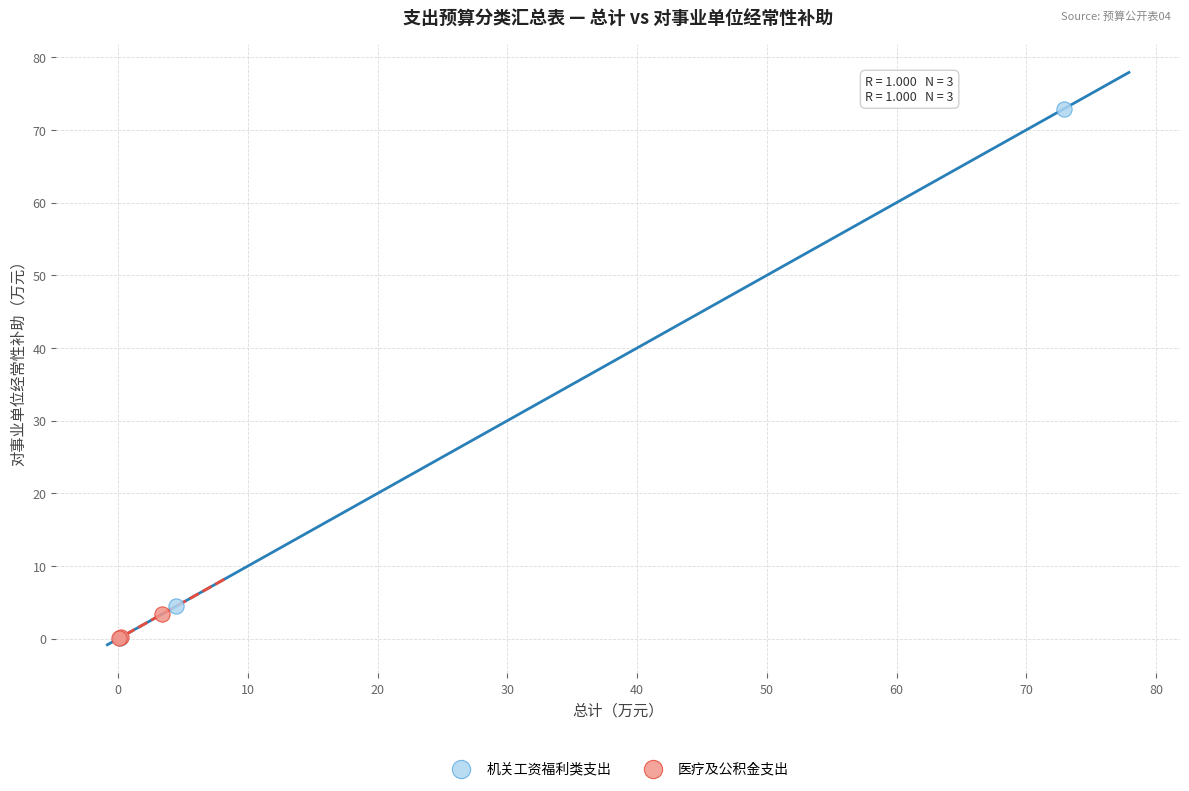

Which series reaches the maximum Y coordinate?

机关工资福利类支出